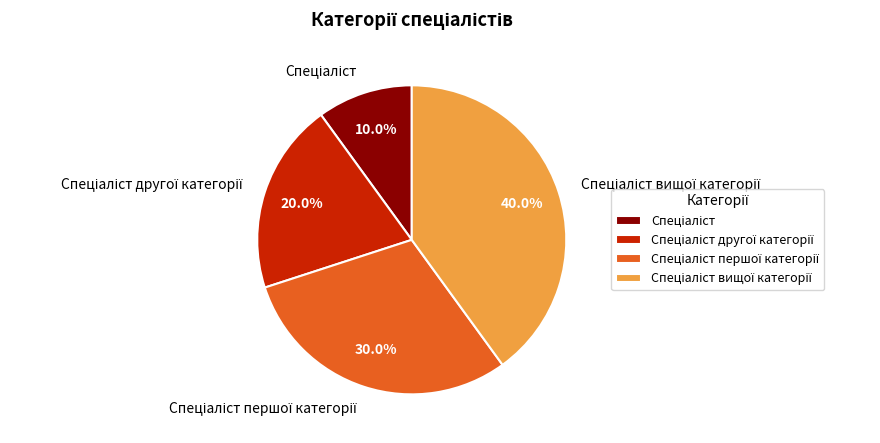

Does any single category account for the majority?

No